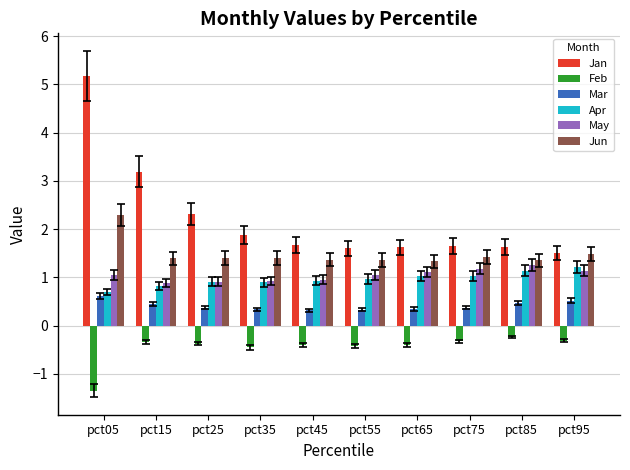

What are all the series names shown in the legend?

Jan, Feb, Mar, Apr, May, Jun